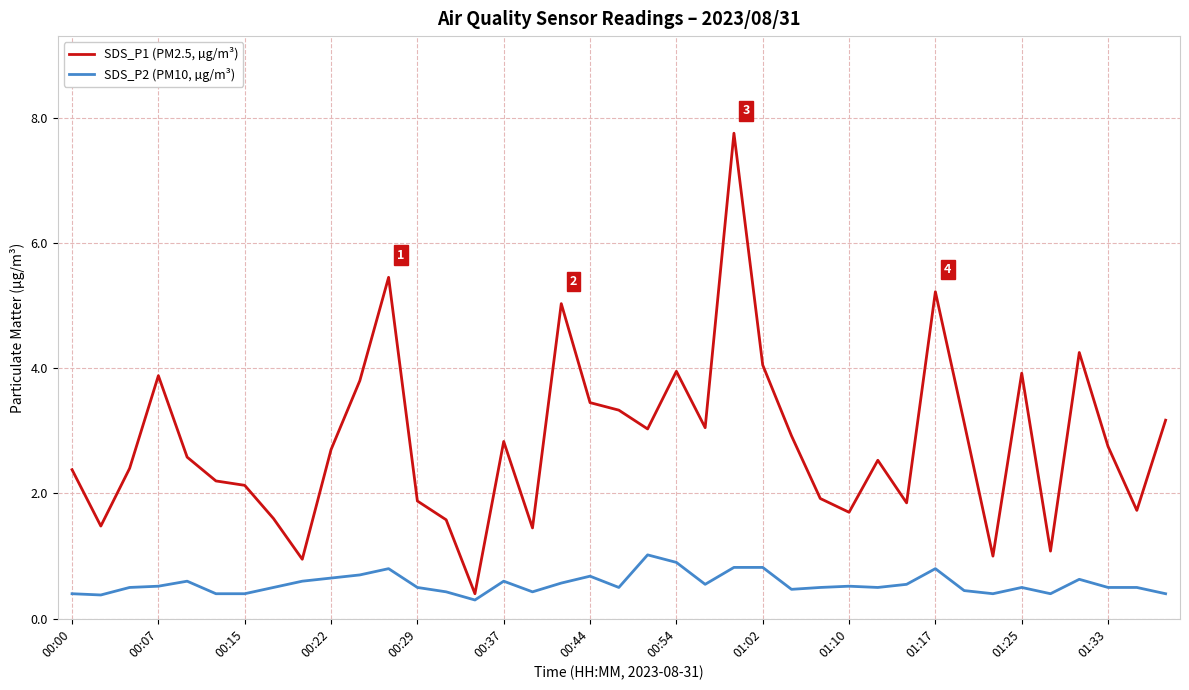

What is the maximum value for SDS_P2 (PM10, µg/m³)?

1.0